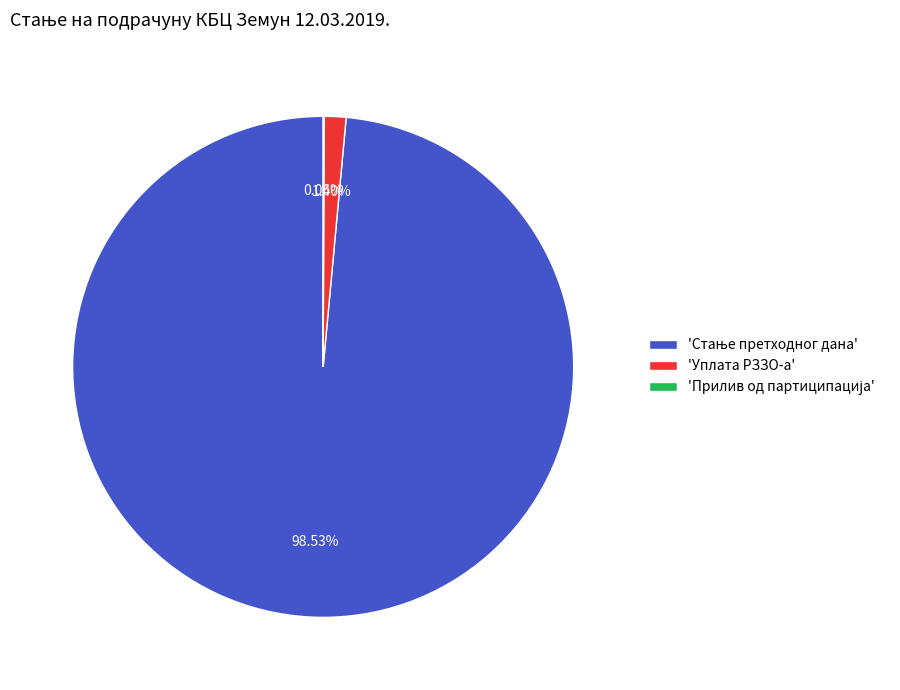

Is there a majority slice in this chart?

Yes